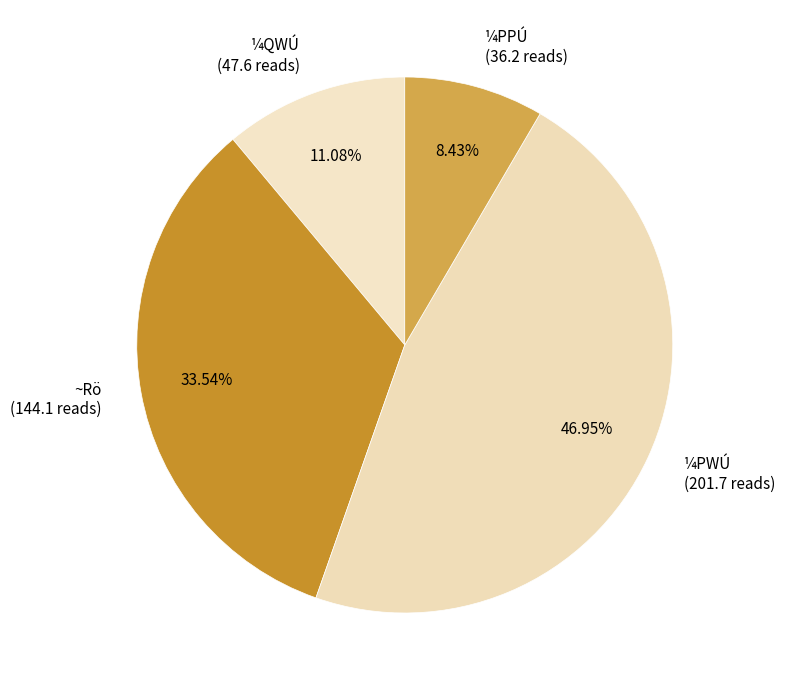

Approximately how many times larger is the value at ¼PPÚ compared to ¼QWÚ?

0.8